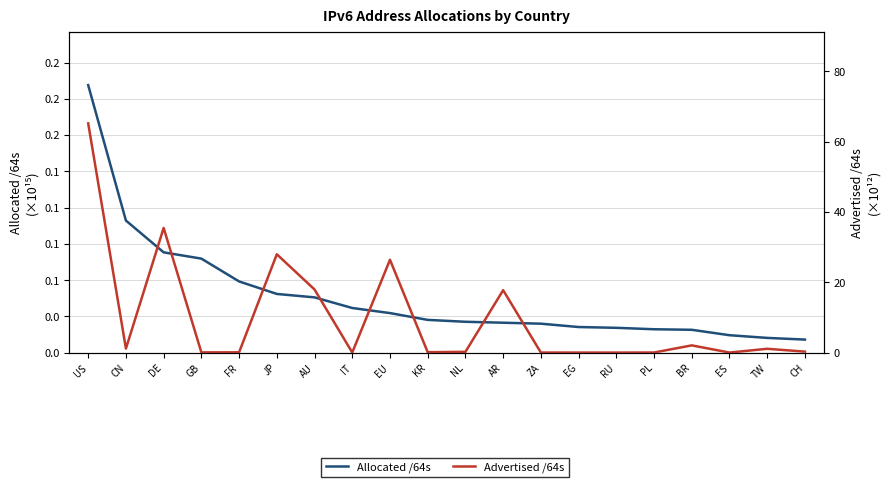

Which series has the widest spread of values?

Advertised /64s